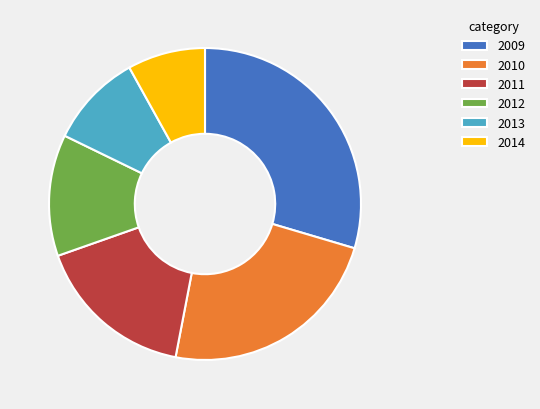

Count the number of slices in the pie.

6